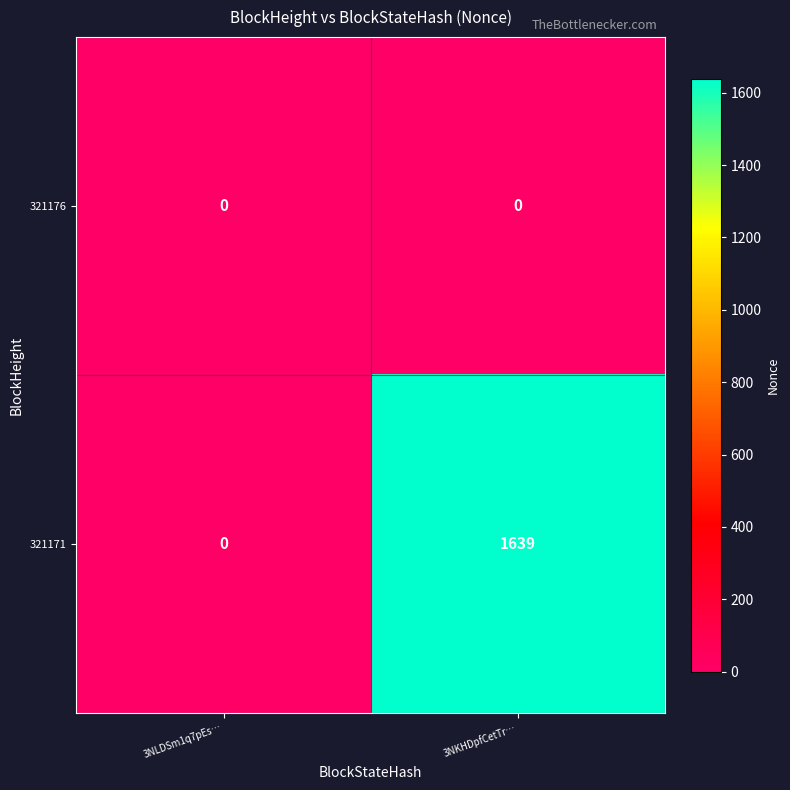

What is the spread (max minus min) of values at 3NKHDpfCetTr…?

1639